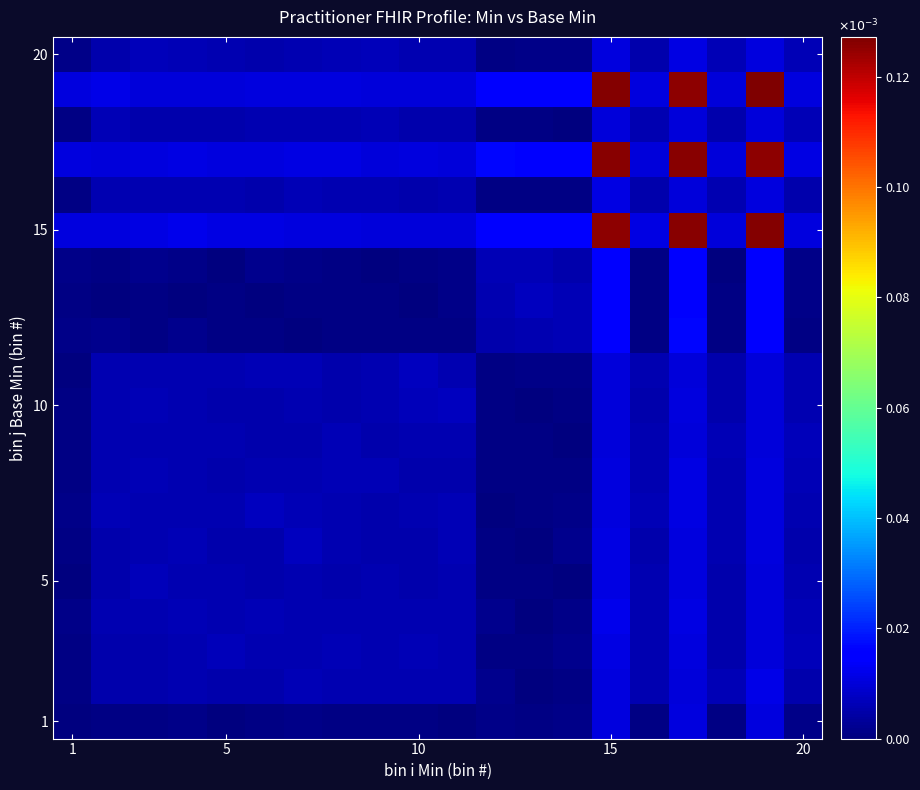

At how many categories does at least one series exceed 0?

20